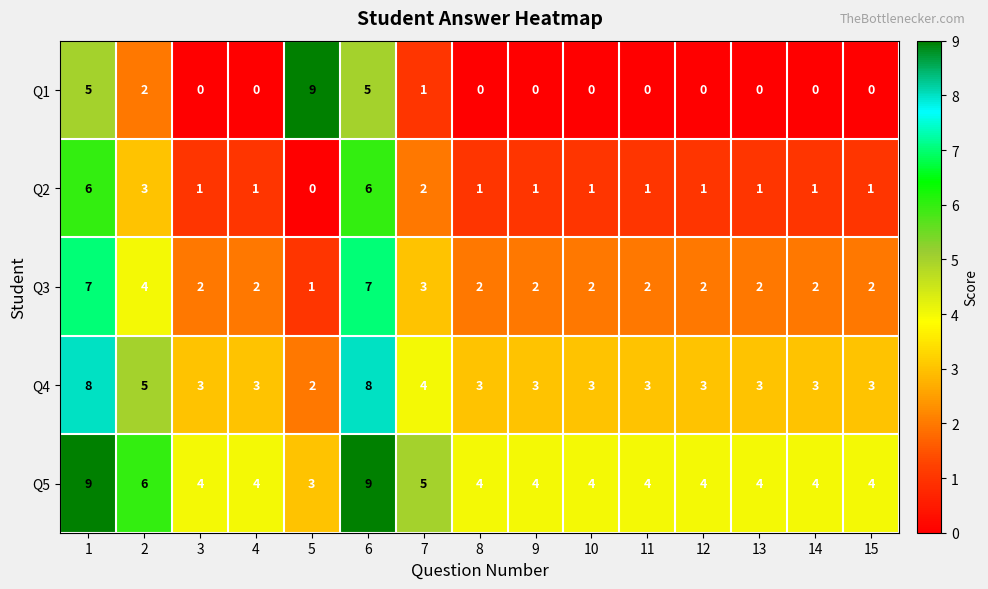

At how many categories does at least one series exceed 7?

3